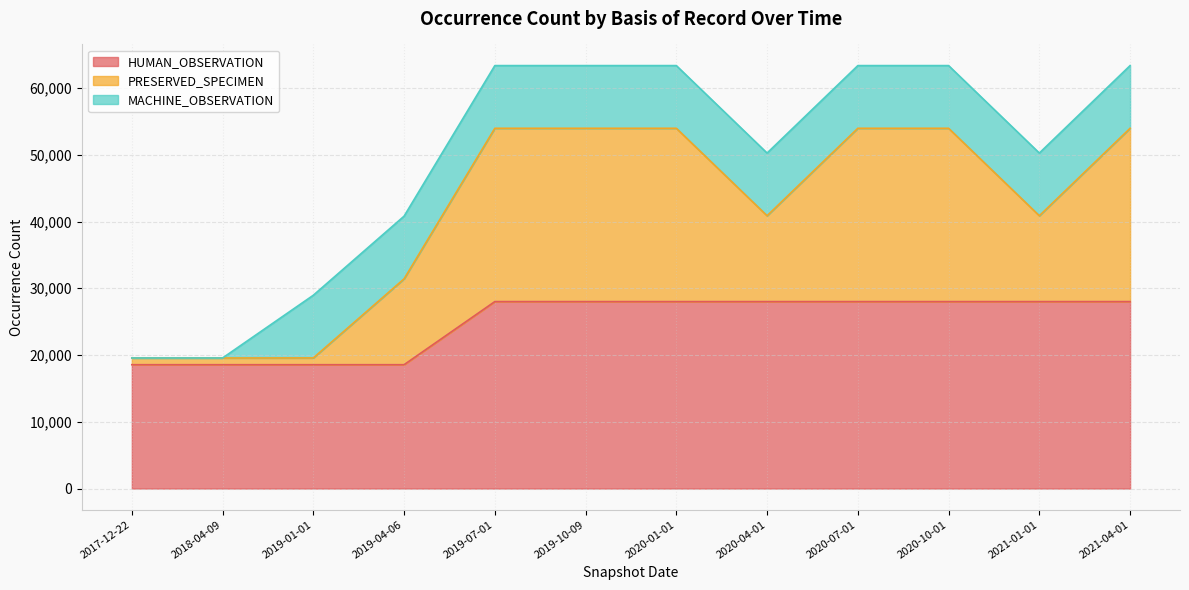

What position from the left is 2017-12-22?

1